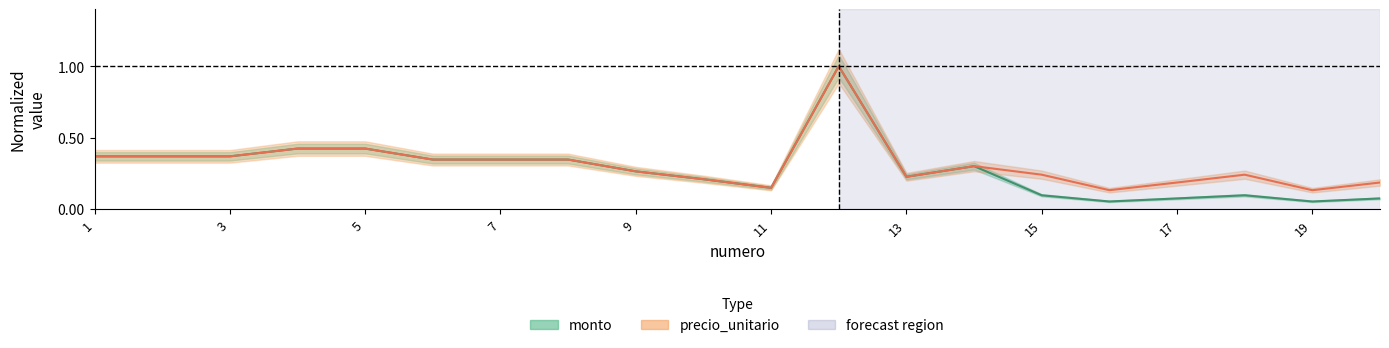

At how many categories does at least one series exceed 0?

20